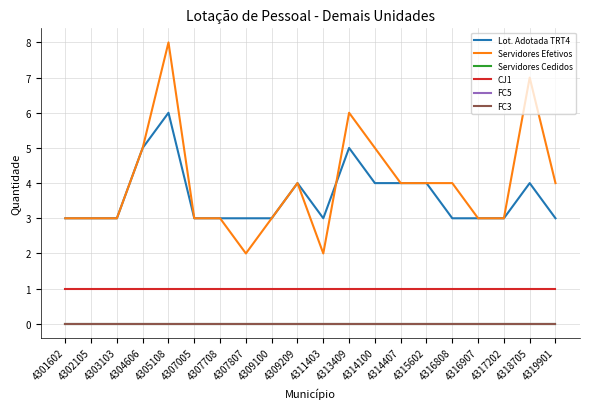

True or false: FC3 has more than 0 interior local peaks.

False